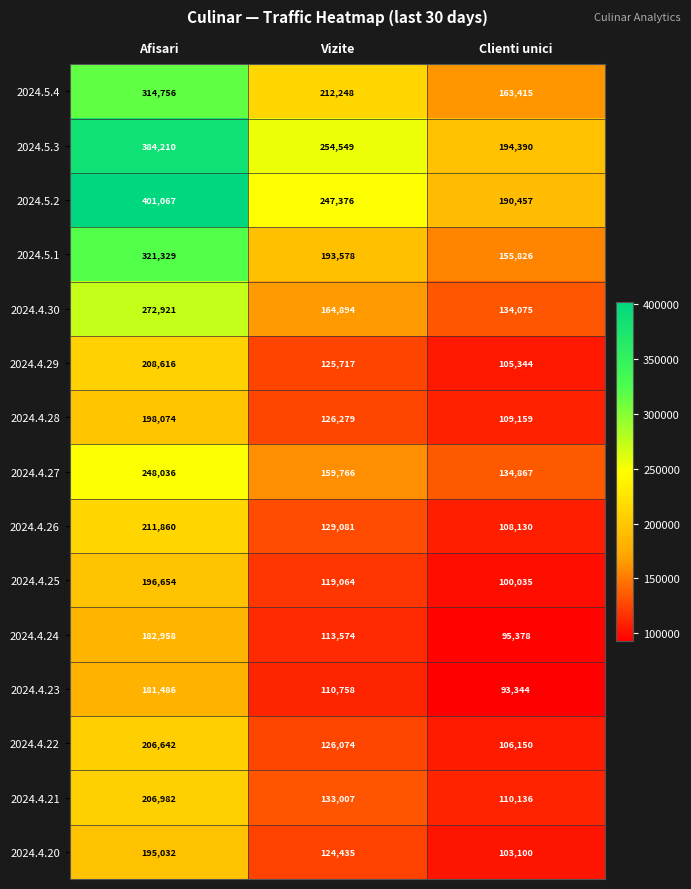

The 2024.4.23 series shows 197814 at Vizite. True or false?

False